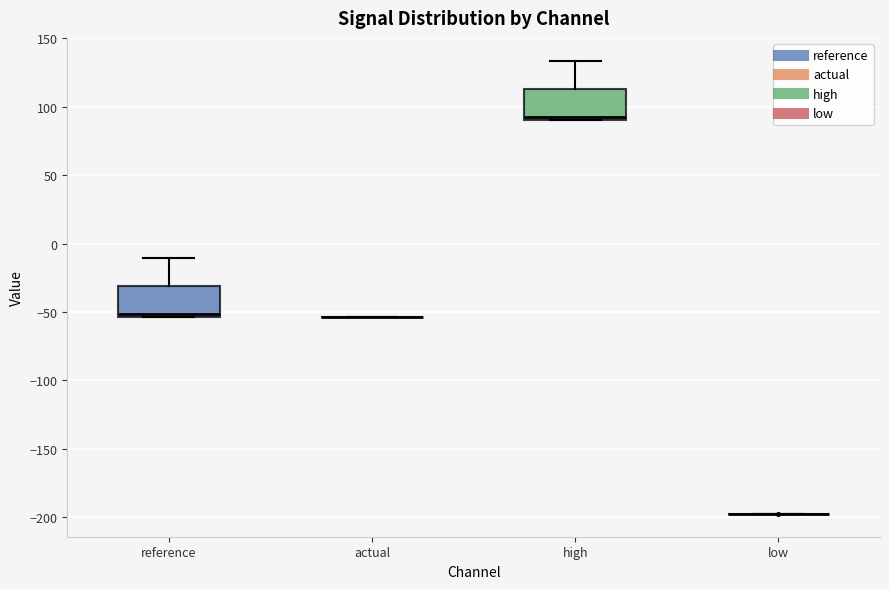

Reading left to right, read every box against the y-axis: the position of its median line, the range the box covers, and the ends of its whiskers. The values are not printed on the chart, so give them approximately, as read against the axis.

reference: median -50, box -55 to -30, whiskers -55 to -10
actual: box collapsed to a line at -55, whiskers -55 to -55
high: median 95, box 90 to 115, whiskers 90 to 135
low: box collapsed to a line at -200, whiskers -200 to -200